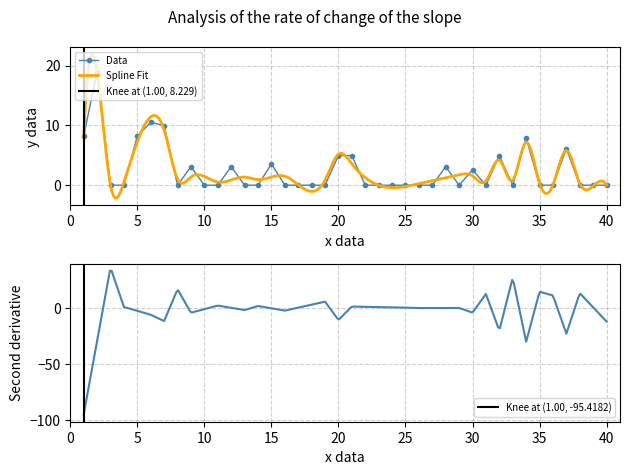

True or false: Data has more than 2 points higher than both neighbors.

True